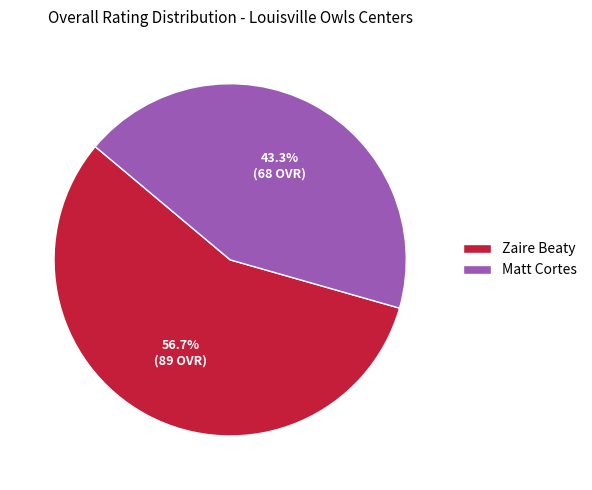

Is it true that Matt Cortes is 55% of the pie?

False